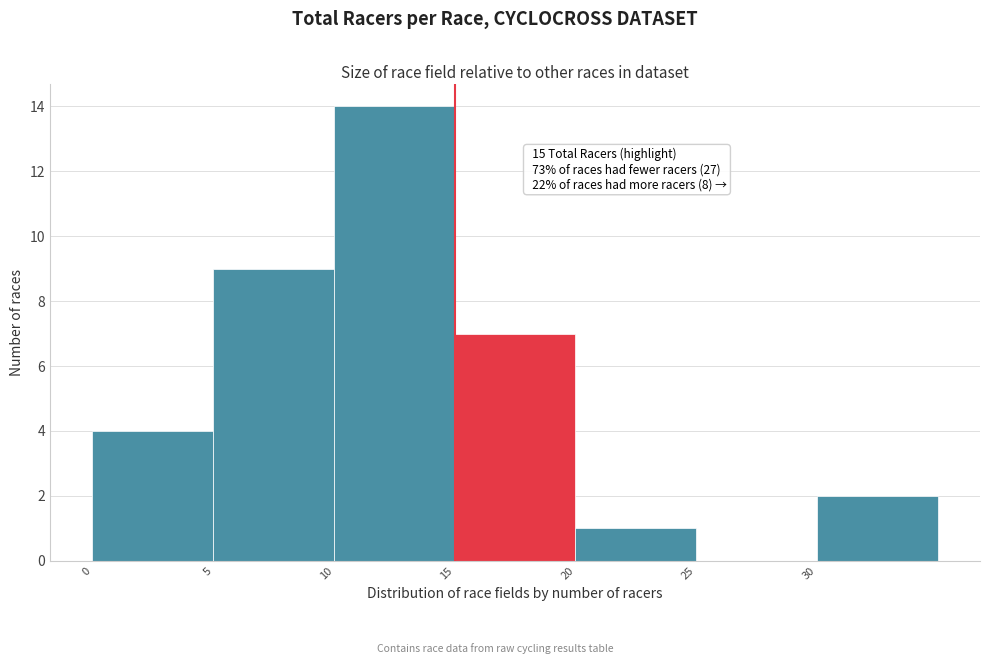

Over which range of the x-axis is the bar tallest?

10 to 15